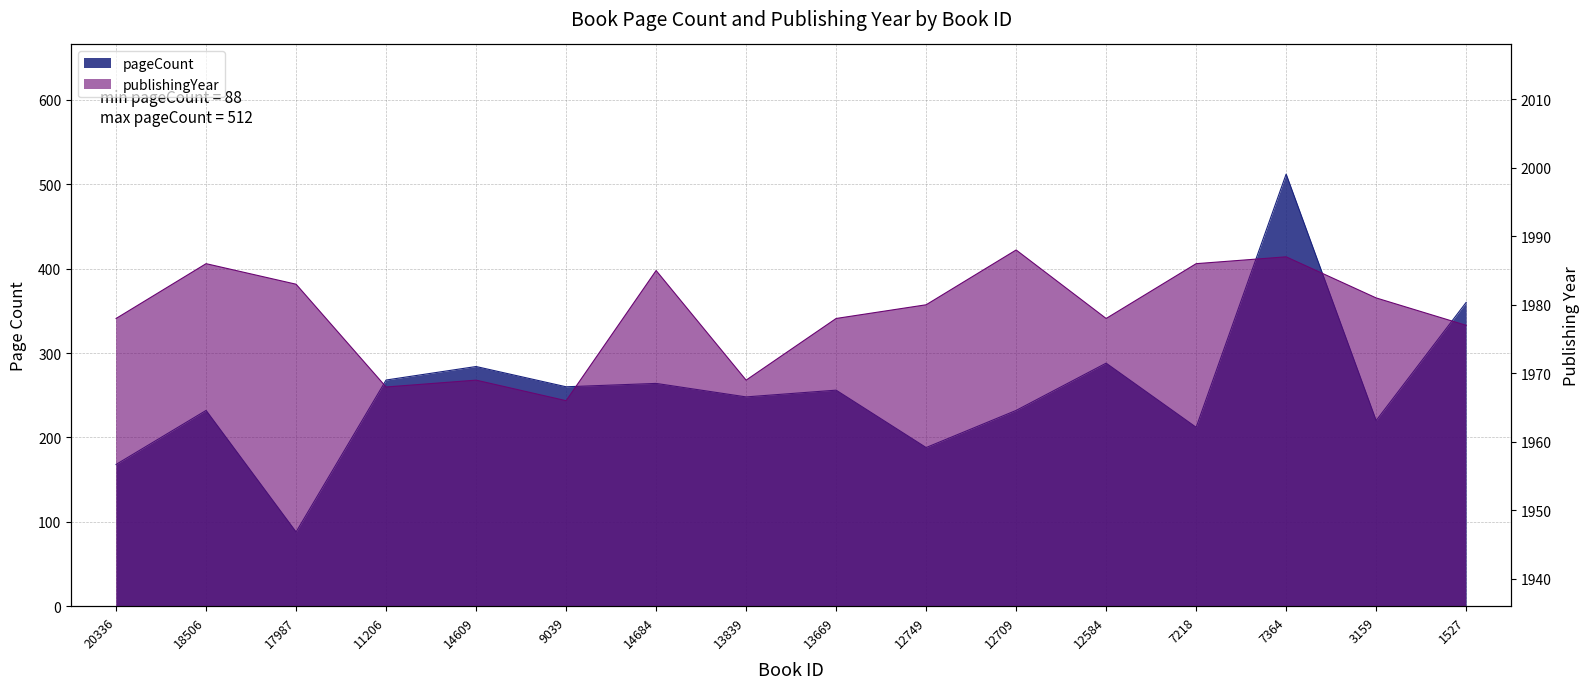

Which has a higher value, 13669 or 13839?

13669